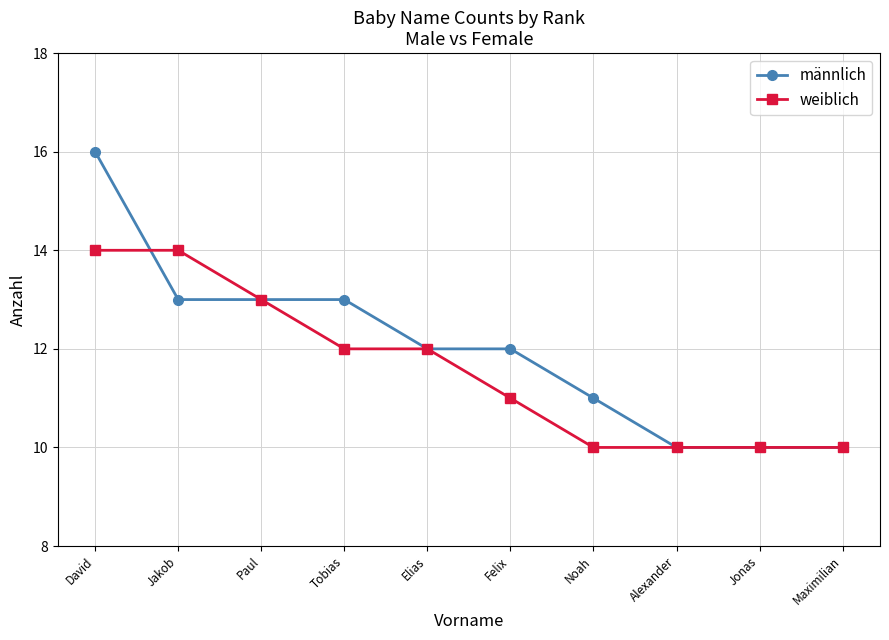

Does the chart have visible grid lines?

Yes